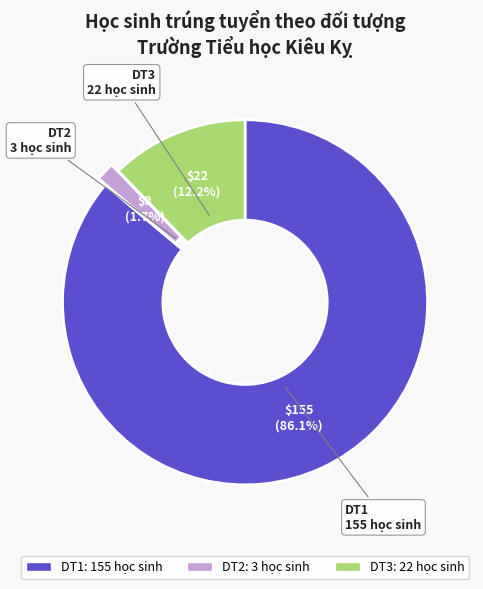

What percentage do DT3 and DT2 together represent?

13.9%